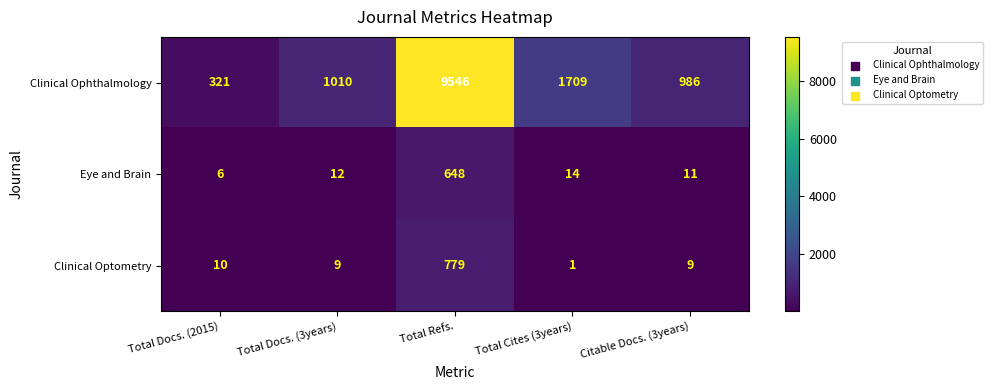

What is the total value across all series at Total Docs. (3years)?

1031